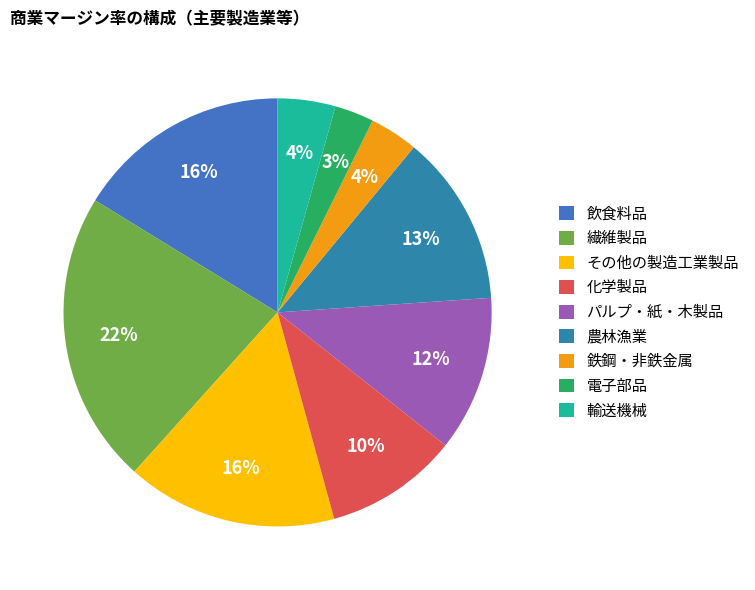

What is the largest slice in the pie chart?

繊維製品